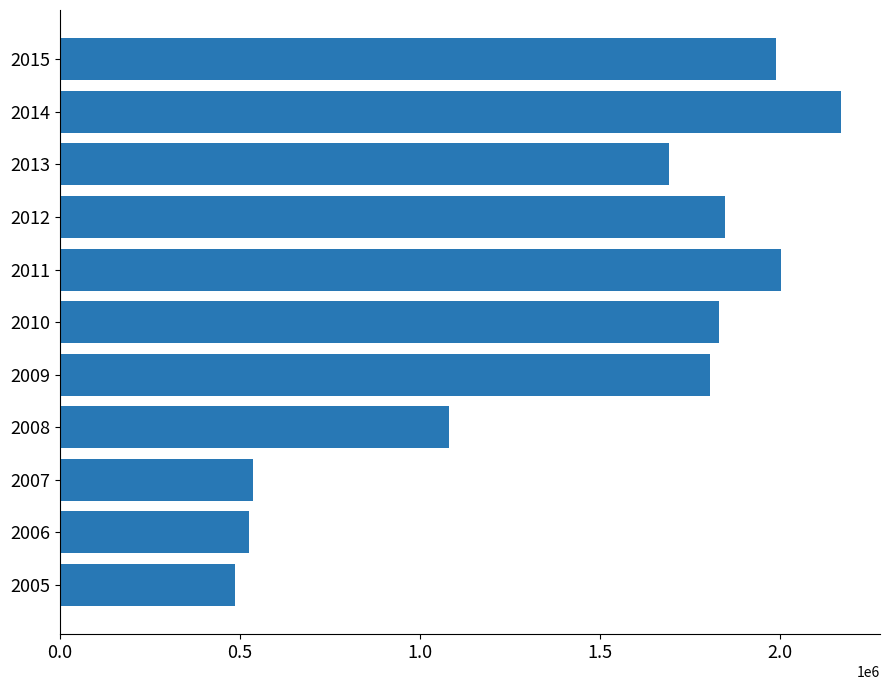

Read the value at 2013.

1691283.4